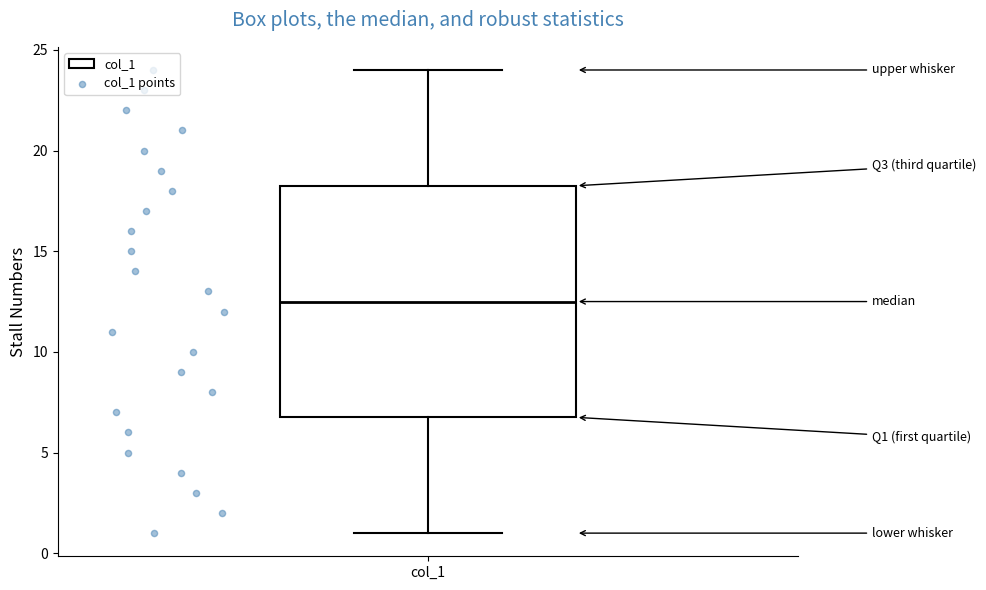

Where does the lower whisker of the box for col_1 end on the y-axis? The values are not printed on the chart, so give them approximately, as read against the axis.

1.0